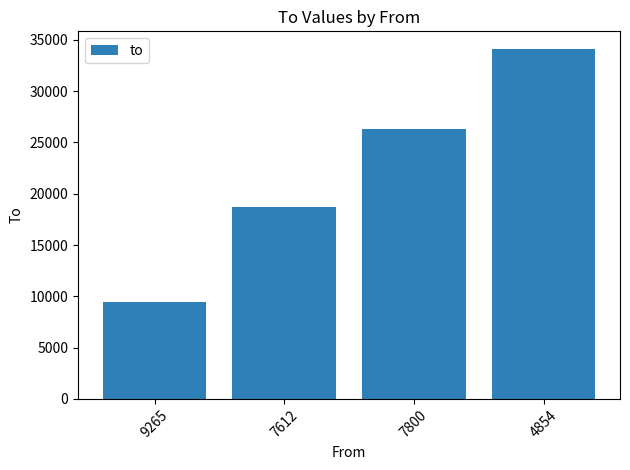

At which label is the value closest to 21781?

7612